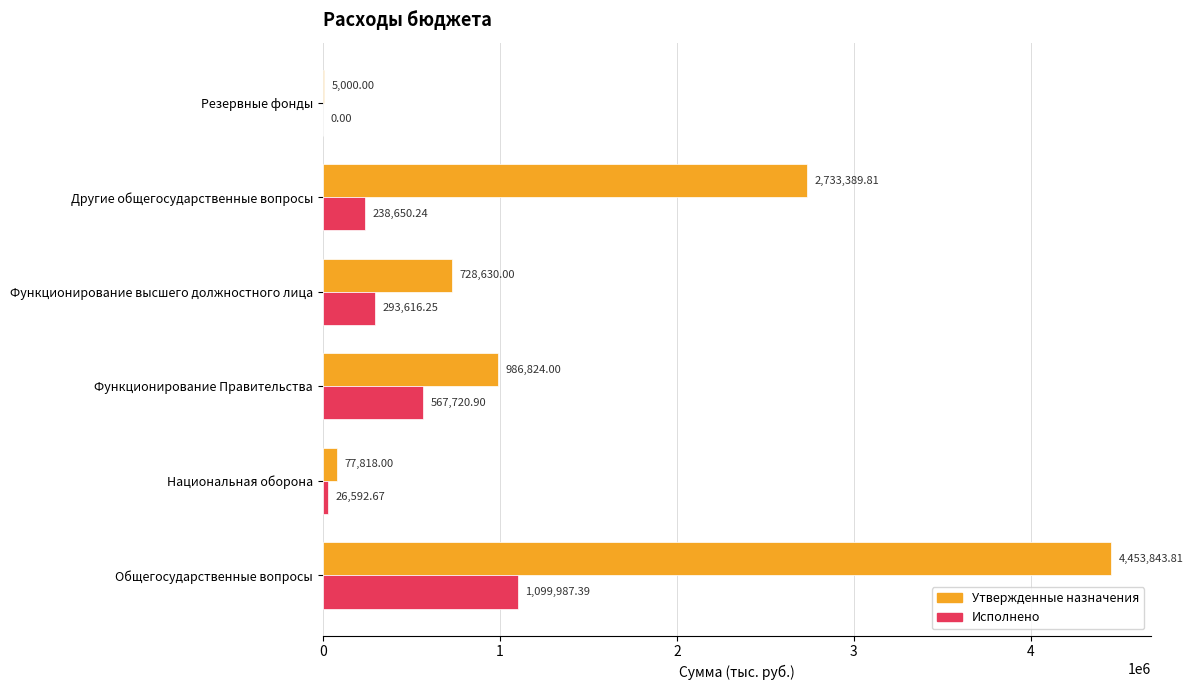

Between Национальная оборона and Функционирование высшего должностного лица, which series saw the biggest shift?

Утвержденные назначения